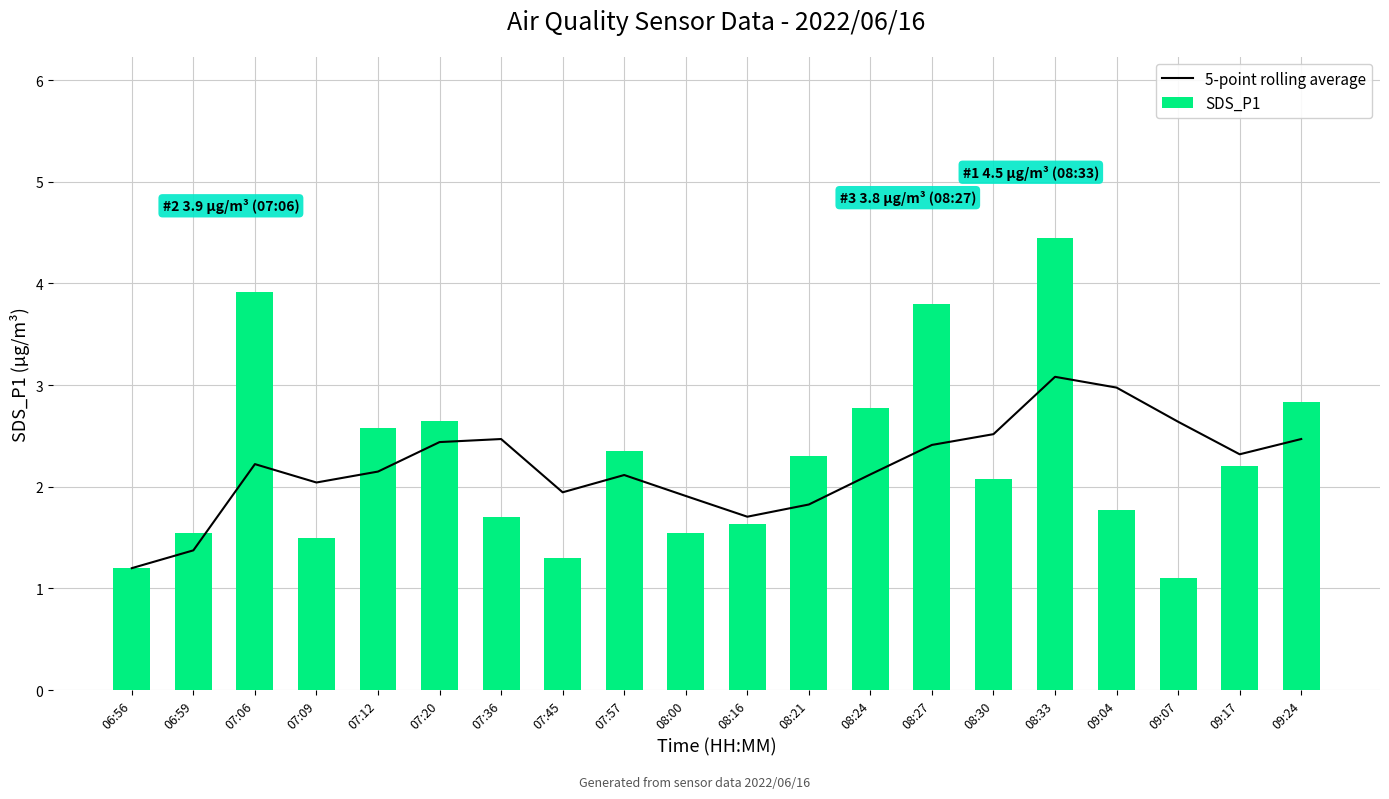

True or false: SDS_P1 has a value of 2.4 at 08:00.

False